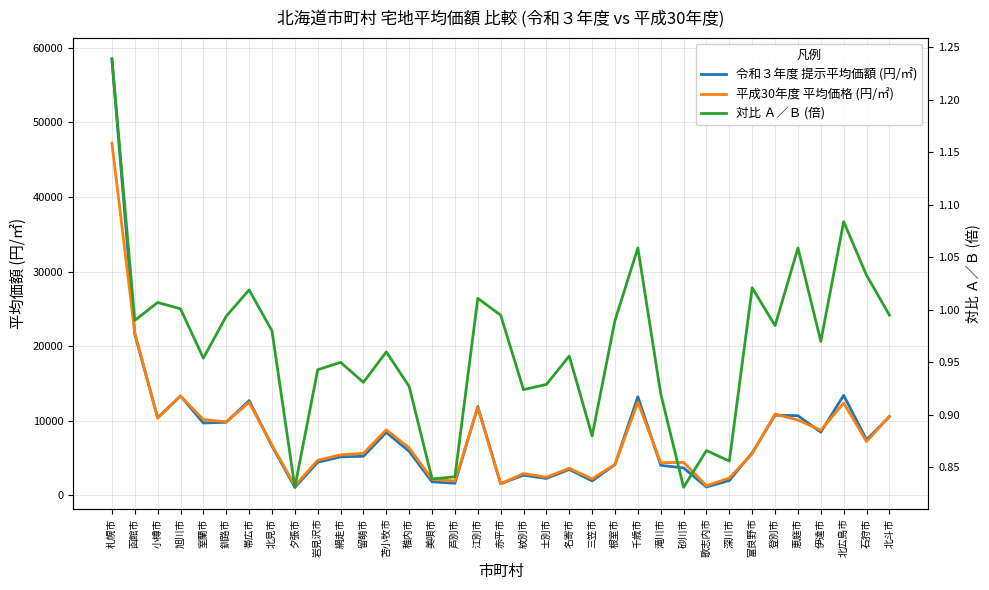

True or false: 対比 Ａ／Ｂ (倍) and 令和３年度 提示平均価額 (円/㎡) intersect in this chart.

False